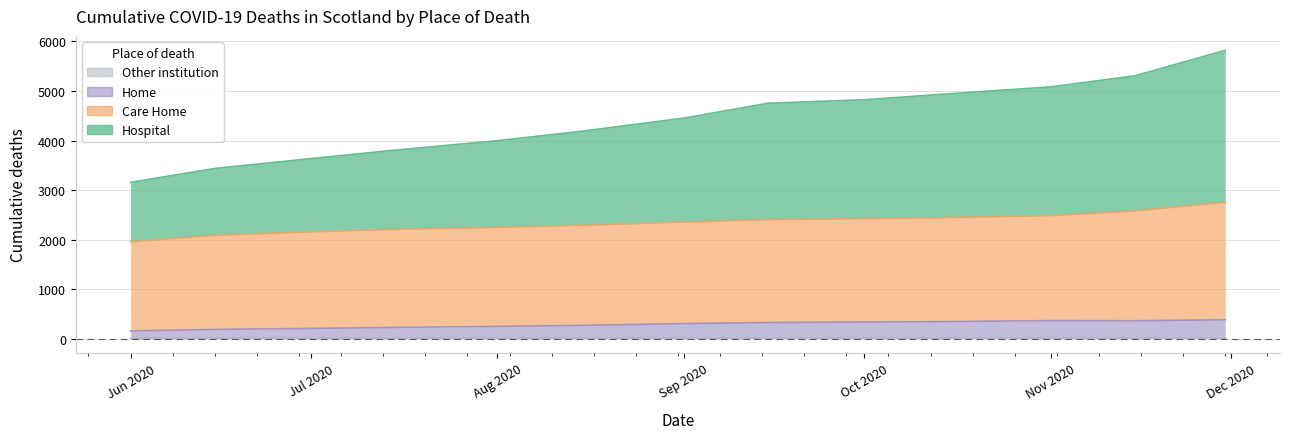

Is the value of Care Home at 2020-08-15 greater than the value of Other institution at 2020-06-15?

Yes